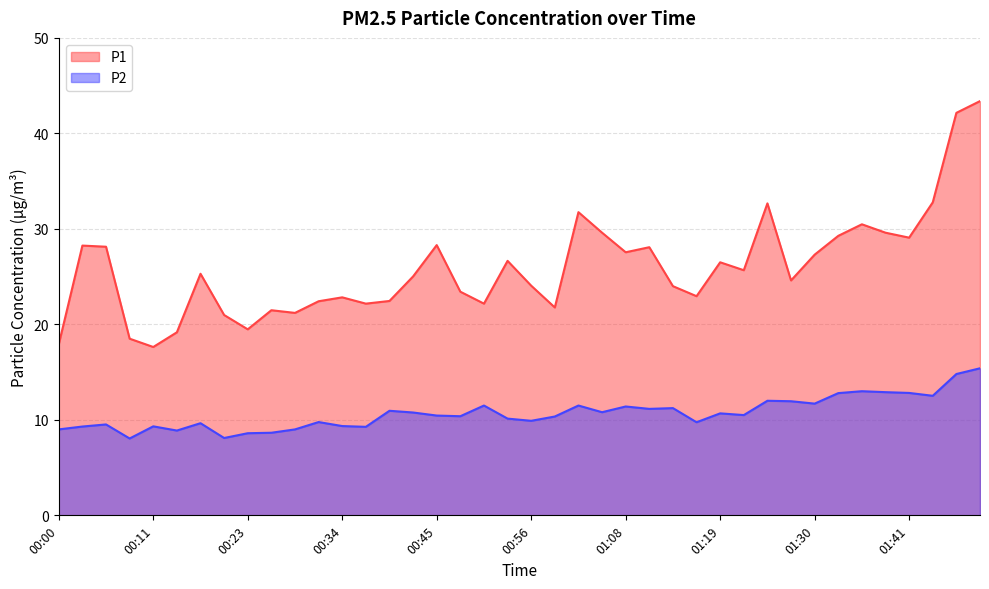

What is the difference between the second highest and second lowest values in the P1 series?

24.2